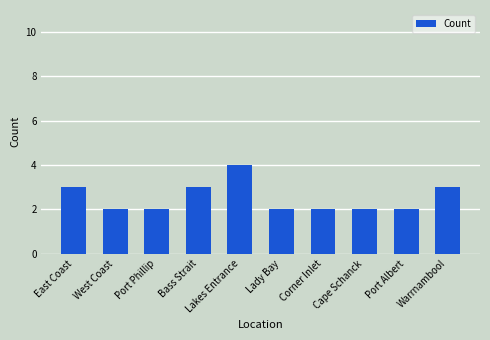

Approximately how many times larger is the value at East Coast compared to Bass Strait?

1.0